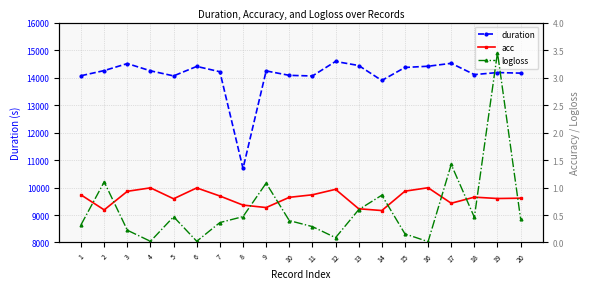

After their last crossing, which series has the higher values: logloss or acc?

acc